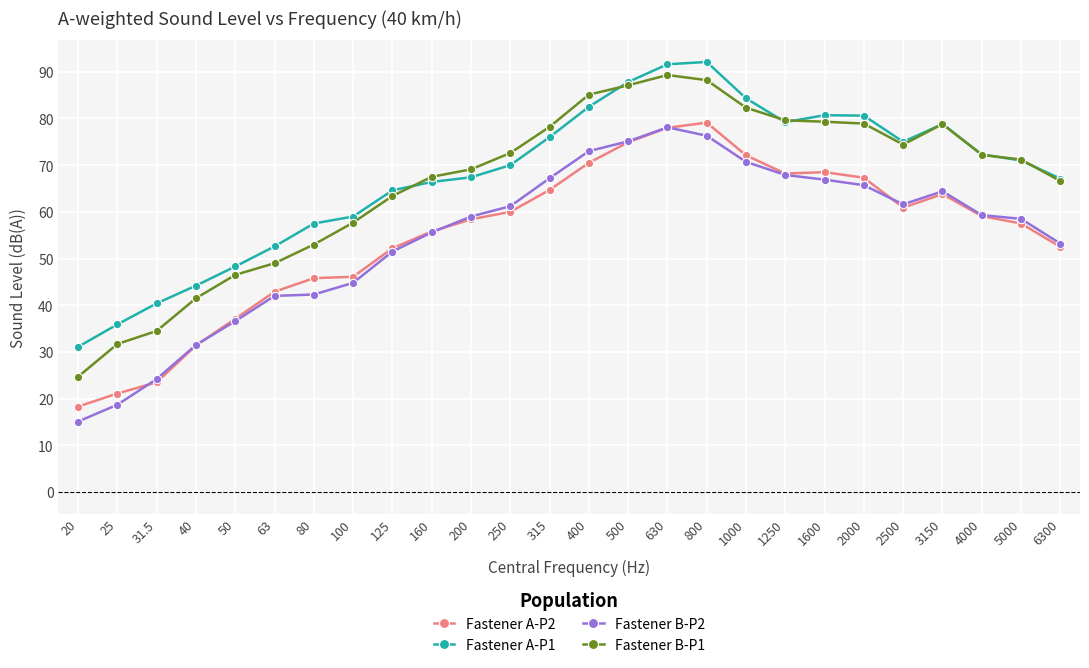

True or false: Fastener A-P2 has more than 1 points higher than both neighbors.

True